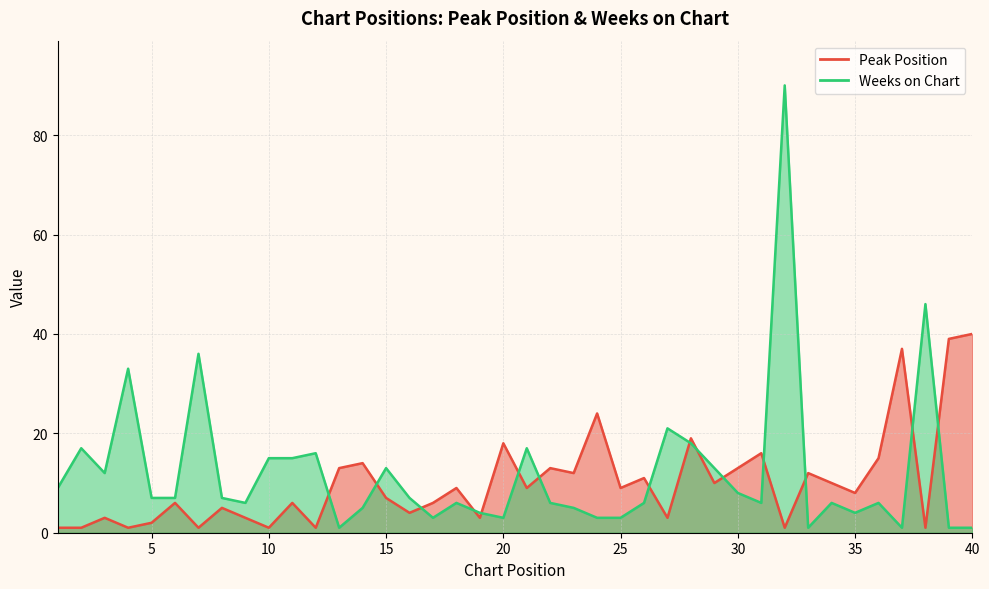

The value of Weeks on Chart at 33 is 1. True or false?

True